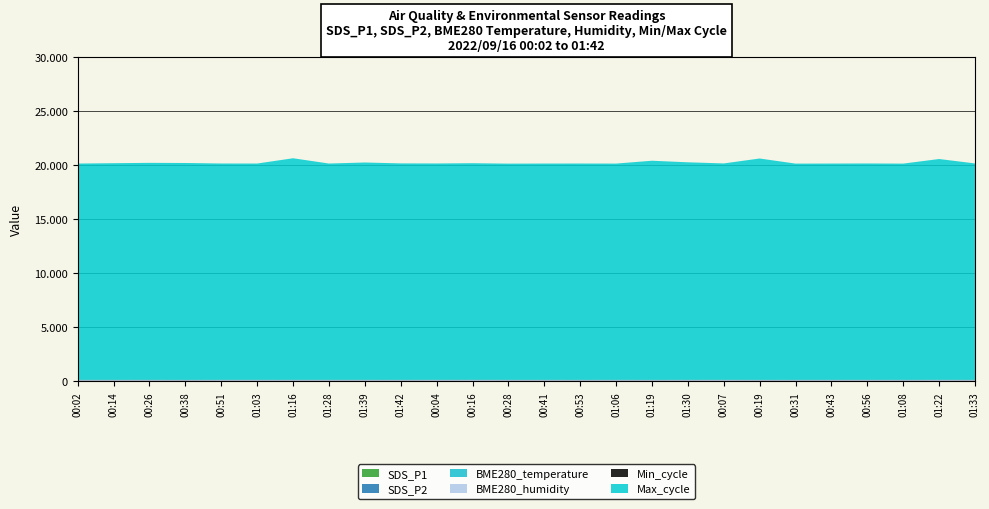

Reading left to right, transcribe all the data shown in this chart.

SDS_P1: 00:02=5.1	00:14=5.7	00:26=6.1	00:38=2.9	00:51=7.8	01:03=8.2	01:16=7.3	01:28=7.4	01:39=7.8	01:42=6.6	00:04=8.1	00:16=10.4	00:28=6.0	00:41=6.4	00:53=4.5	01:06=6.0	01:19=4.4	01:30=6.7	00:07=9.0	00:19=3.9	00:31=5.2	00:43=6.5	00:56=7.8	01:08=4.8	01:22=9.8	01:33=6.2
SDS_P2: 00:02=1.6	00:14=1.7	00:26=1.9	00:38=1.1	00:51=1.2	01:03=1.6	01:16=2.2	01:28=1.9	01:39=2.0	01:42=2.2	00:04=1.9	00:16=1.7	00:28=1.8	00:41=1.1	00:53=1.2	01:06=1.7	01:19=1.7	01:30=2.6	00:07=2.0	00:19=1.2	00:31=1.3	00:43=1.2	00:56=1.5	01:08=1.2	01:22=2.1	01:33=1.9
BME280_temperature: 00:02=10.7	00:14=10.9	00:26=10.9	00:38=10.9	00:51=10.7	01:03=10.4	01:16=10.0	01:28=9.8	01:39=9.8	01:42=9.6	00:04=10.8	00:16=10.9	00:28=10.9	00:41=10.8	00:53=10.6	01:06=10.4	01:19=10.0	01:30=9.8	00:07=10.8	00:19=10.7	00:31=10.9	00:43=10.8	00:56=10.5	01:08=10.3	01:22=9.9	01:33=9.7
BME280_humidity: 00:02=100.0	00:14=100.0	00:26=100.0	00:38=100.0	00:51=100.0	01:03=100.0	01:16=100.0	01:28=100.0	01:39=100.0	01:42=100.0	00:04=100.0	00:16=100.0	00:28=100.0	00:41=100.0	00:53=100.0	01:06=100.0	01:19=100.0	01:30=100.0	00:07=100.0	00:19=100.0	00:31=100.0	00:43=100.0	00:56=100.0	01:08=100.0	01:22=100.0	01:33=100.0
Min_cycle: 00:02=28.0	00:14=28.0	00:26=28.0	00:38=28.0	00:51=28.0	01:03=28.0	01:16=28.0	01:28=28.0	01:39=28.0	01:42=28.0	00:04=28.0	00:16=28.0	00:28=28.0	00:41=28.0	00:53=28.0	01:06=28.0	01:19=28.0	01:30=28.0	00:07=28.0	00:19=28.0	00:31=28.0	00:43=28.0	00:56=28.0	01:08=28.0	01:22=28.0	01:33=28.0
Max_cycle: 00:02=20029.0	00:14=20060.0	00:26=20092.0	00:38=20083.0	00:51=20032.0	01:03=20028.0	01:16=20517.0	01:28=20029.0	01:39=20124.0	01:42=20043.0	00:04=20033.0	00:16=20055.0	00:28=20020.0	00:41=20029.0	00:53=20033.0	01:06=20025.0	01:19=20291.0	01:30=20143.0	00:07=20036.0	00:19=20498.0	00:31=20024.0	00:43=20028.0	00:56=20035.0	01:08=20025.0	01:22=20445.0	01:33=20039.0